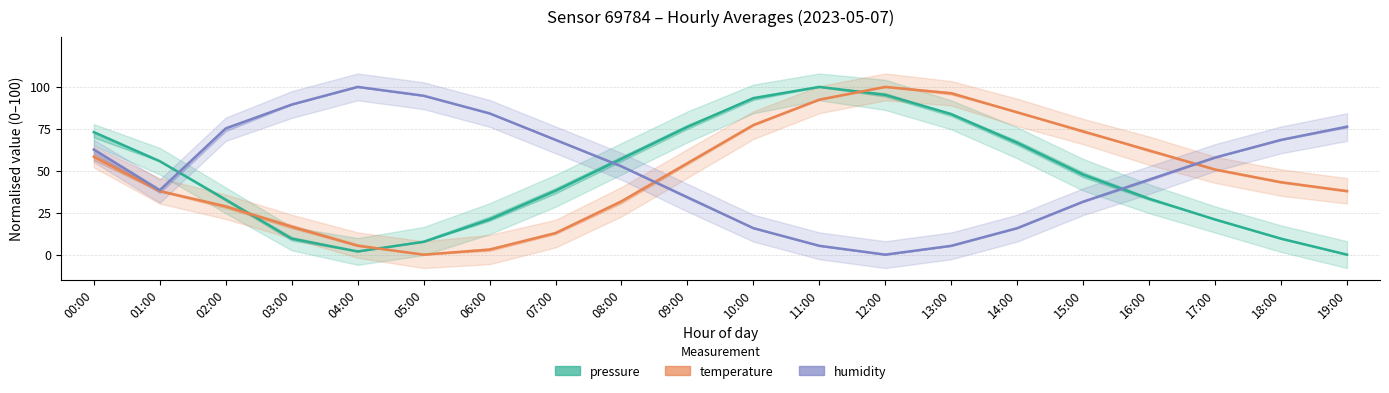

Rank the series by their maximum value, from lowest to highest.

pressure, temperature, humidity